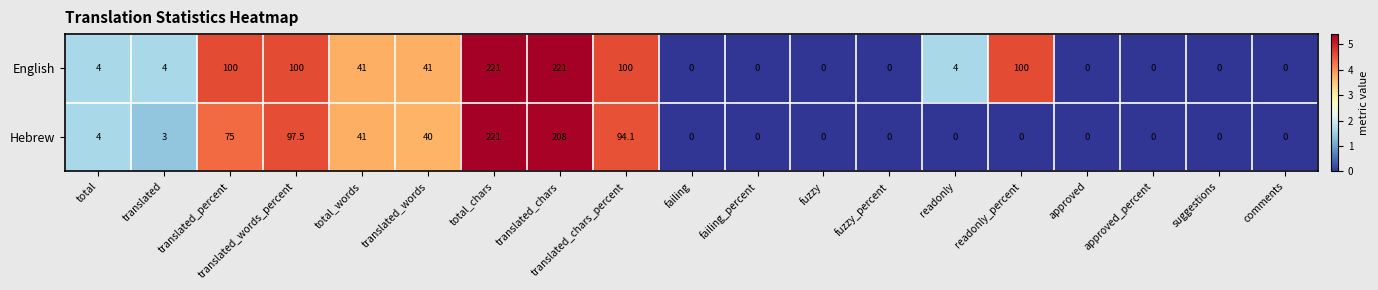

What is the average value of the English series?

49.3